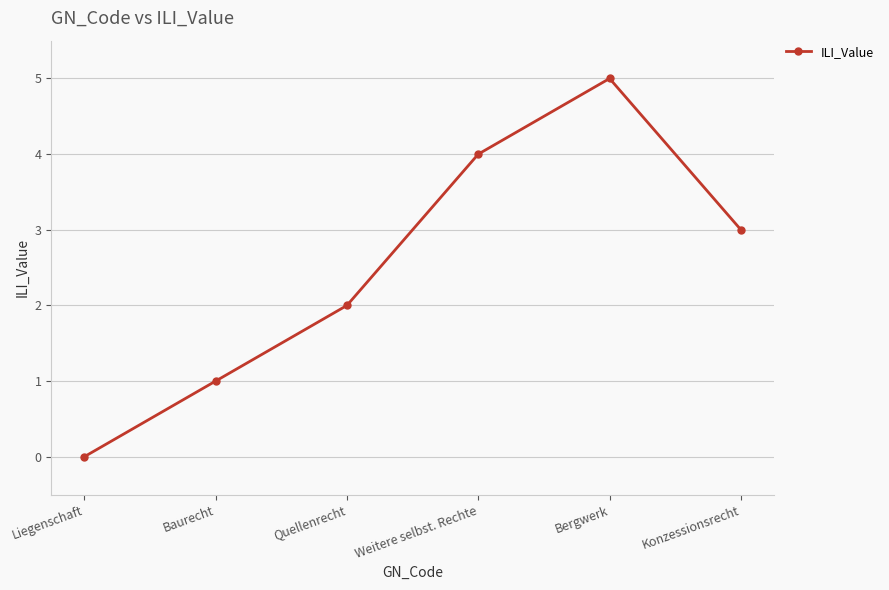

What is the change in value from Liegenschaft to Konzessionsrecht?

+3